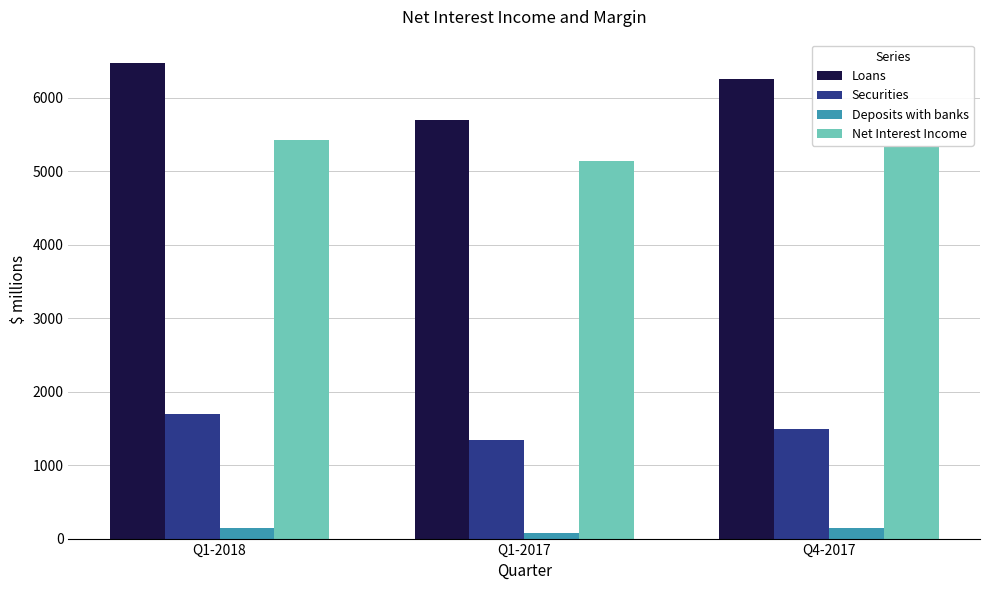

At which label does Loans reach its peak?

Q1-2018